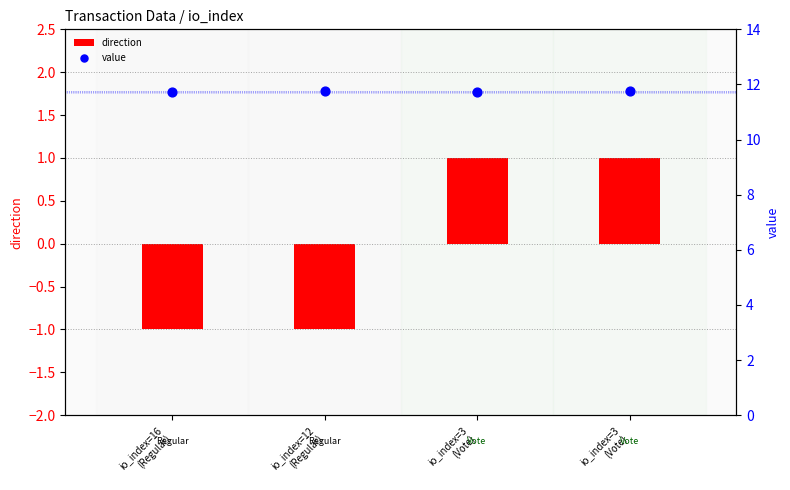

Which series reaches the maximum Y coordinate?

value